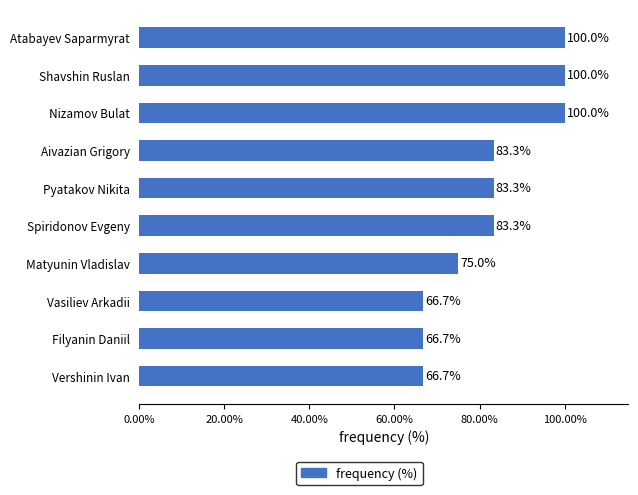

What is the label of the 9th bar from the top?

Filyanin Daniil